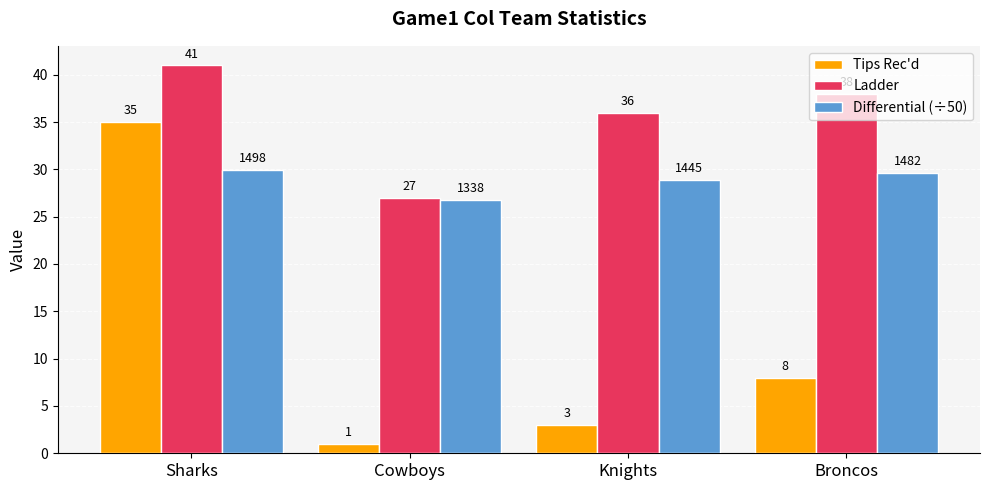

How many groups of bars are there?

4